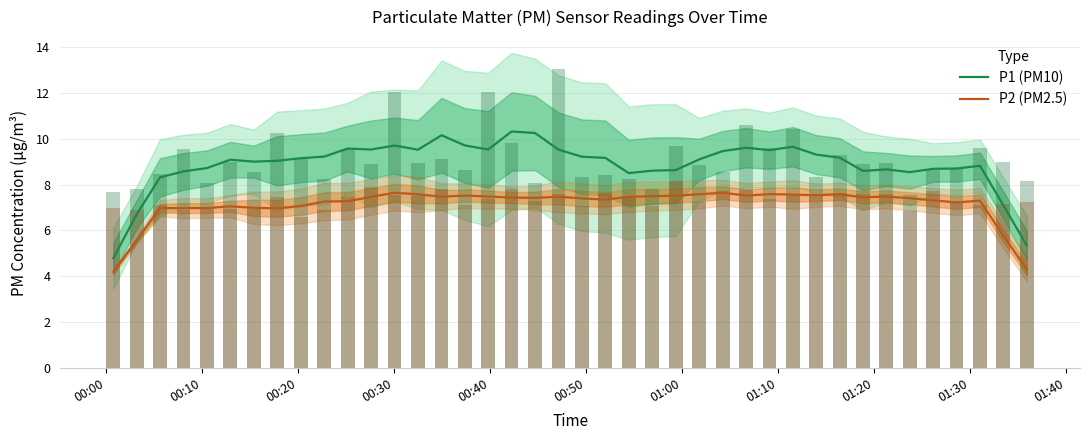

How many bars are there in each group?

2